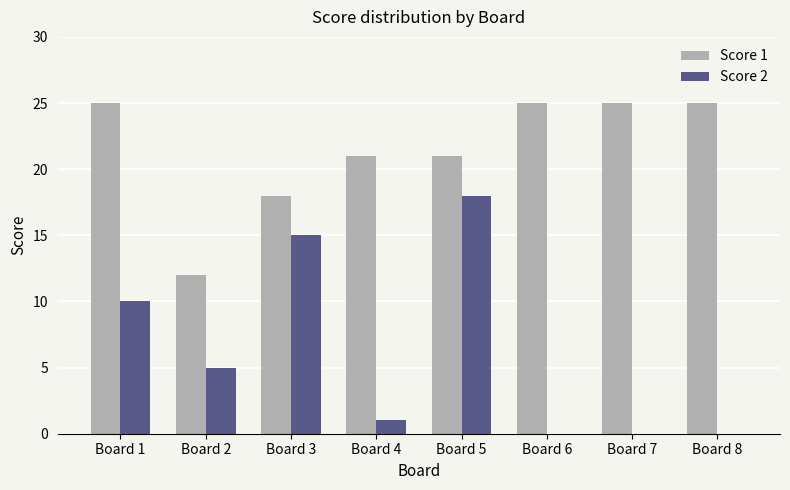

How many Score 1 values are between 21 and 25?

6